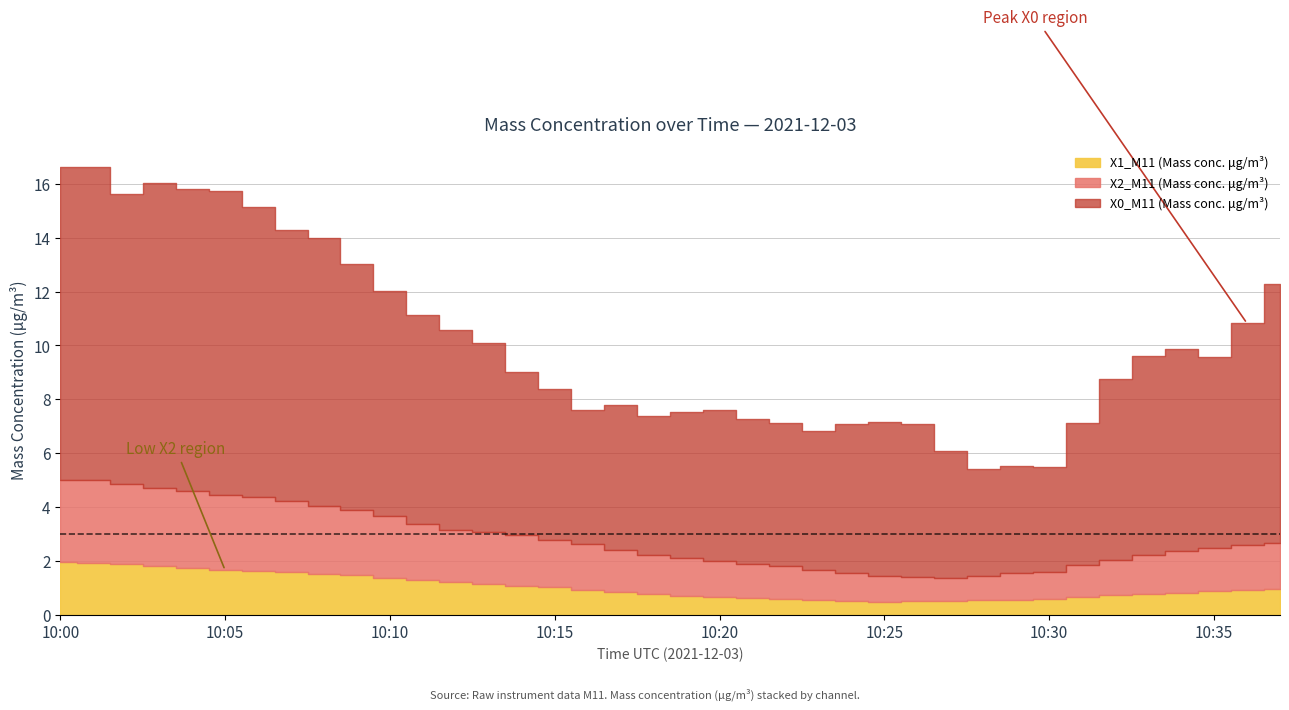

Does the chart have visible grid lines?

Yes